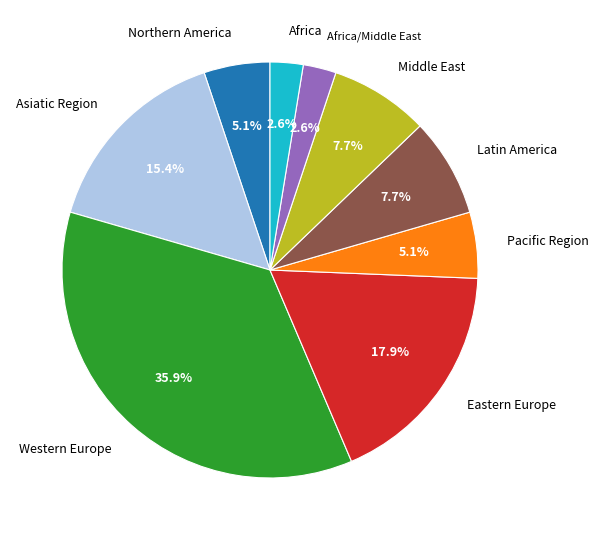

Count the number of slices in the pie.

9